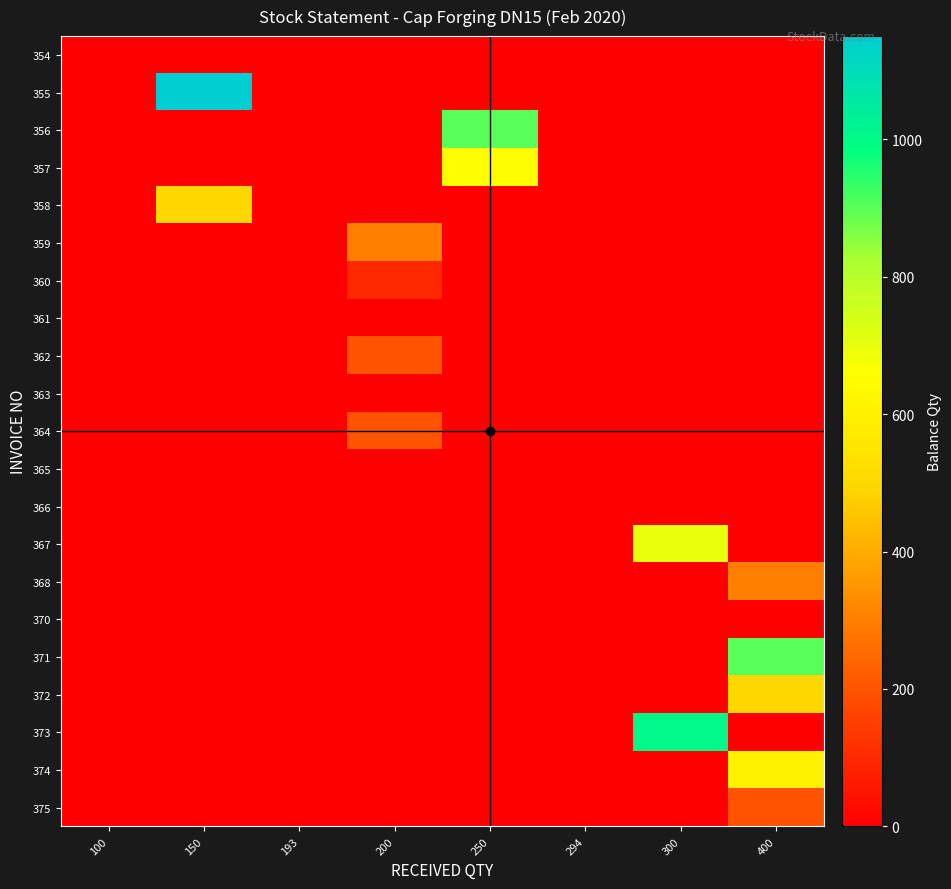

At 200, list the series in order from largest to smallest.

359, 362, 364, 360, 354, 355, 356, 357, 358, 361, 363, 365, 366, 367, 368, 370, 371, 372, 373, 374, 375